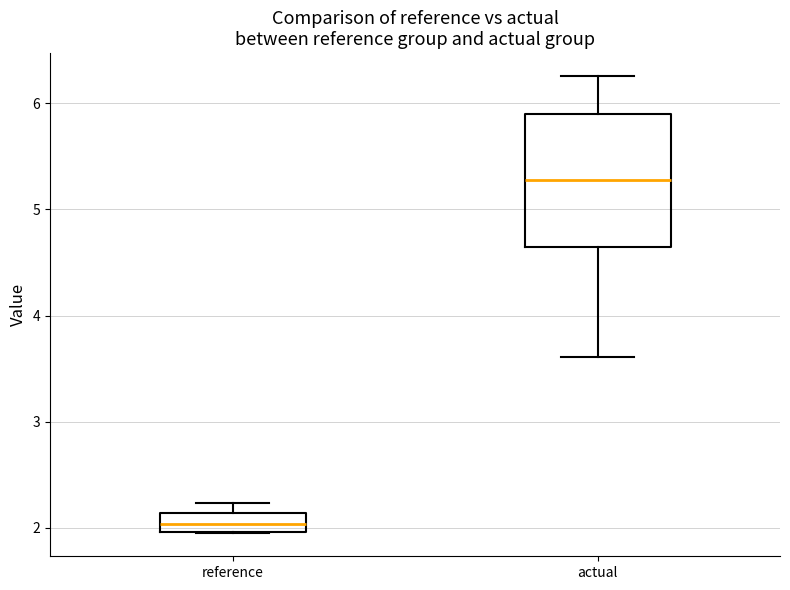

Reading left to right, read every box against the y-axis: the position of its median line, the range the box covers, and the ends of its whiskers. The values are not printed on the chart, so give them approximately, as read against the axis.

reference: median 2.0 (inside the box), box 2.0 to 2.1, whiskers 1.9 to 2.2
actual: median 5.3, box 4.6 to 5.9, whiskers 3.6 to 6.3